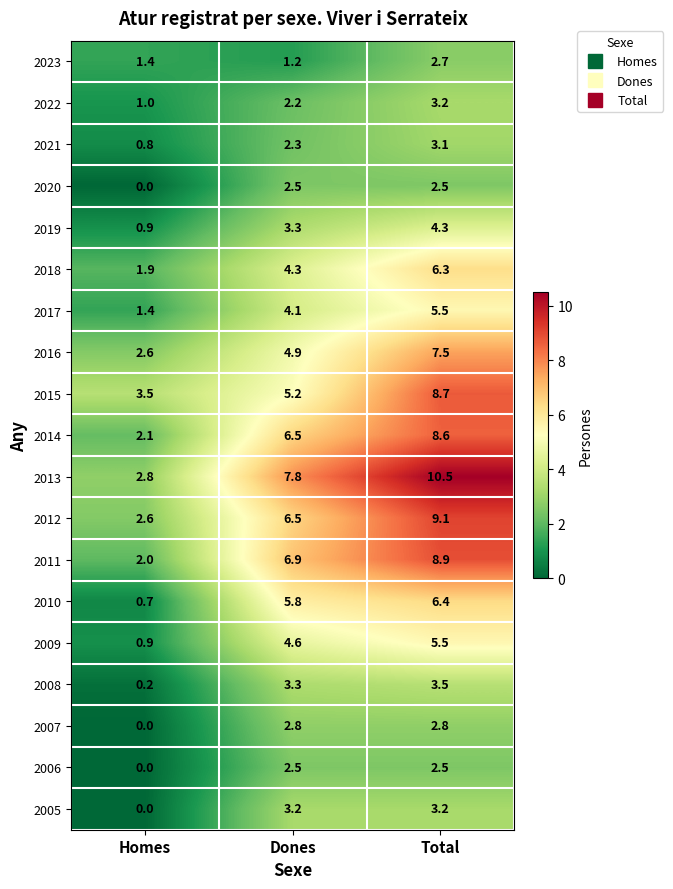

At which label does 2015 first exceed 5?

Dones